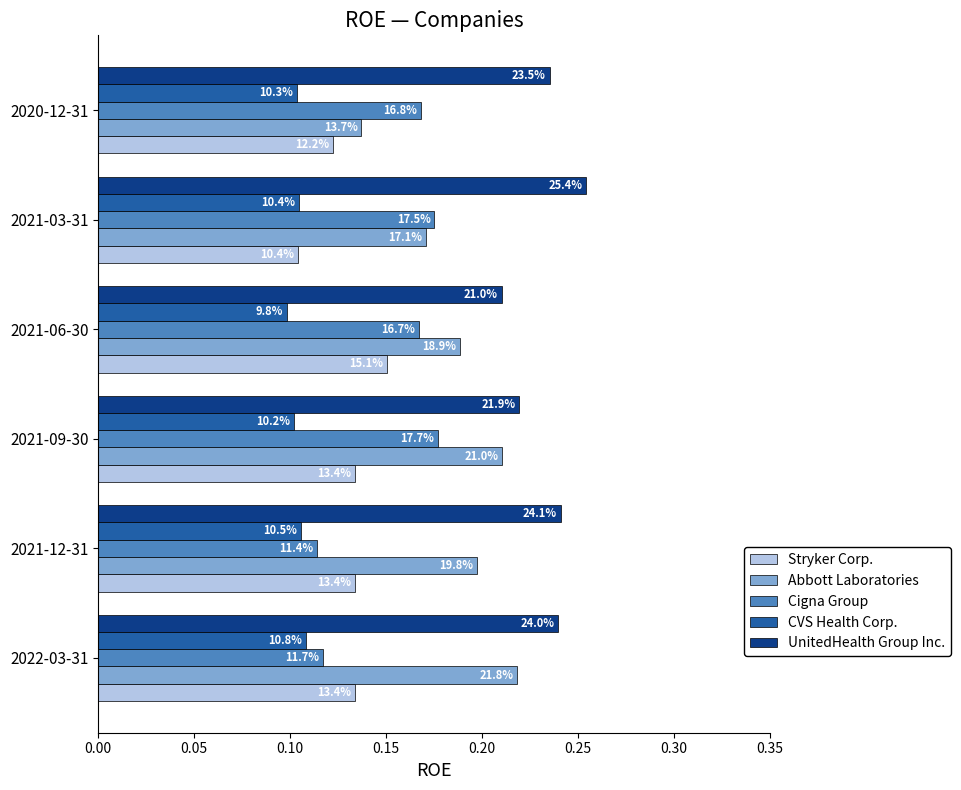

What are all the series names shown in the legend?

Stryker Corp., Abbott Laboratories, Cigna Group, CVS Health Corp., UnitedHealth Group Inc.